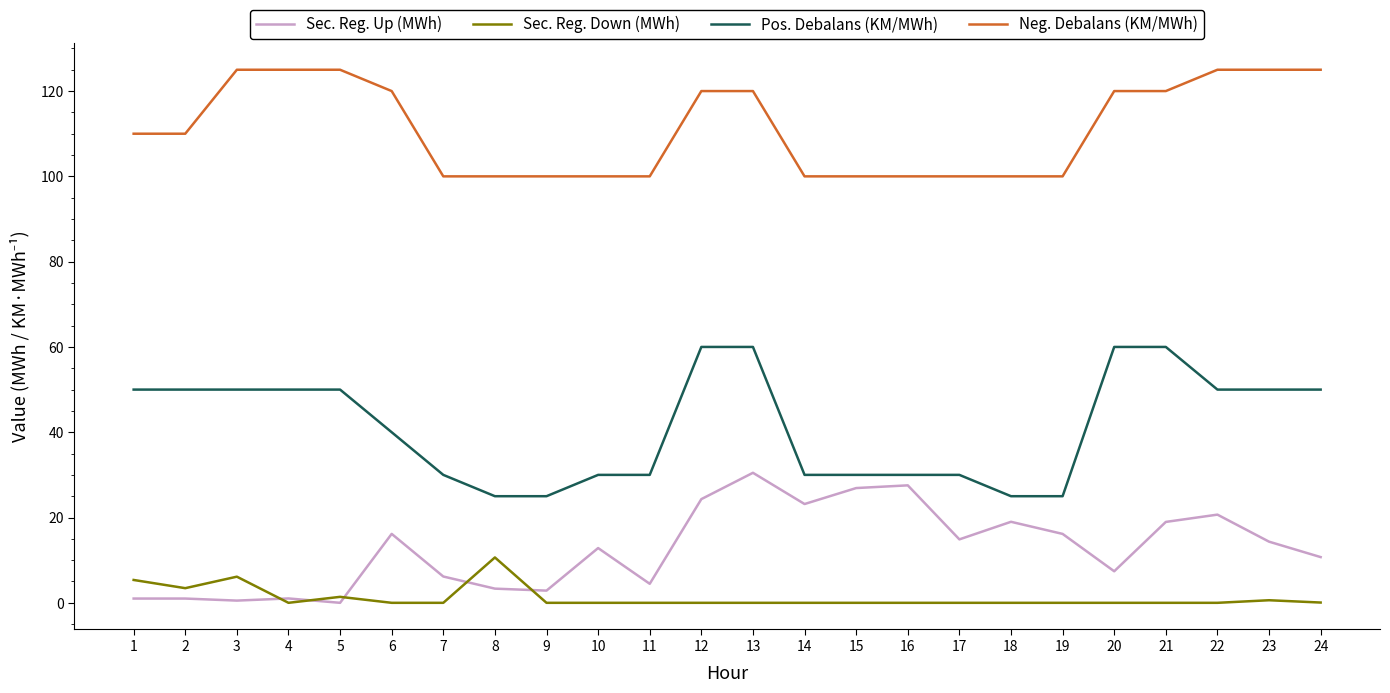

How many values in the Pos. Debalans (KM/MWh) series are below 50?

12